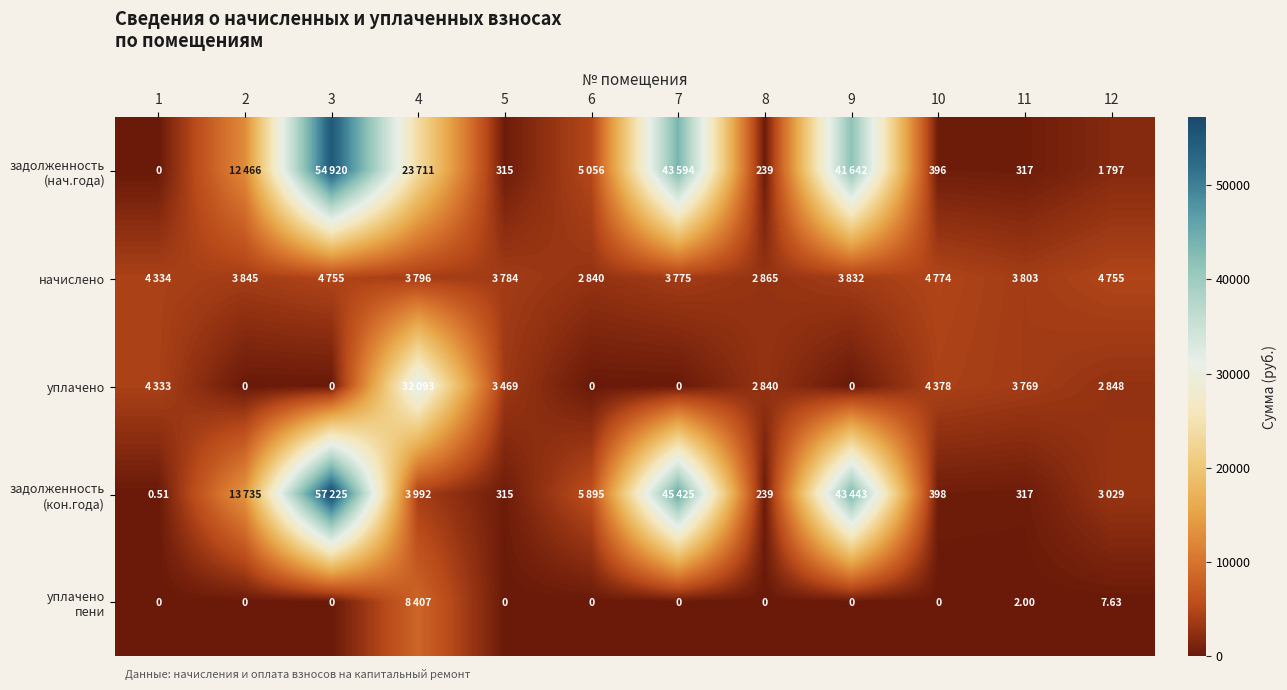

What is the sum of all уплачено пени values?

8416.1